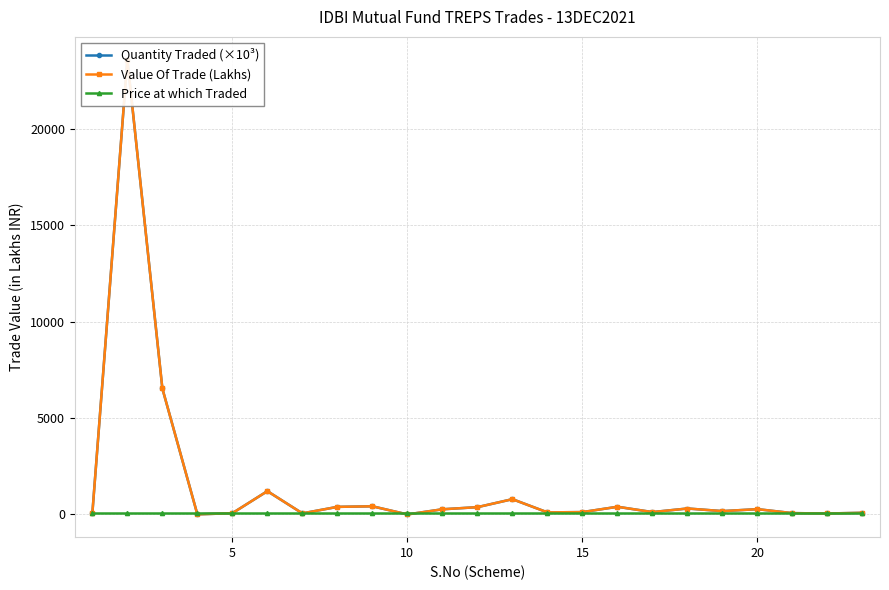

What is the greatest value displayed?

23610.5